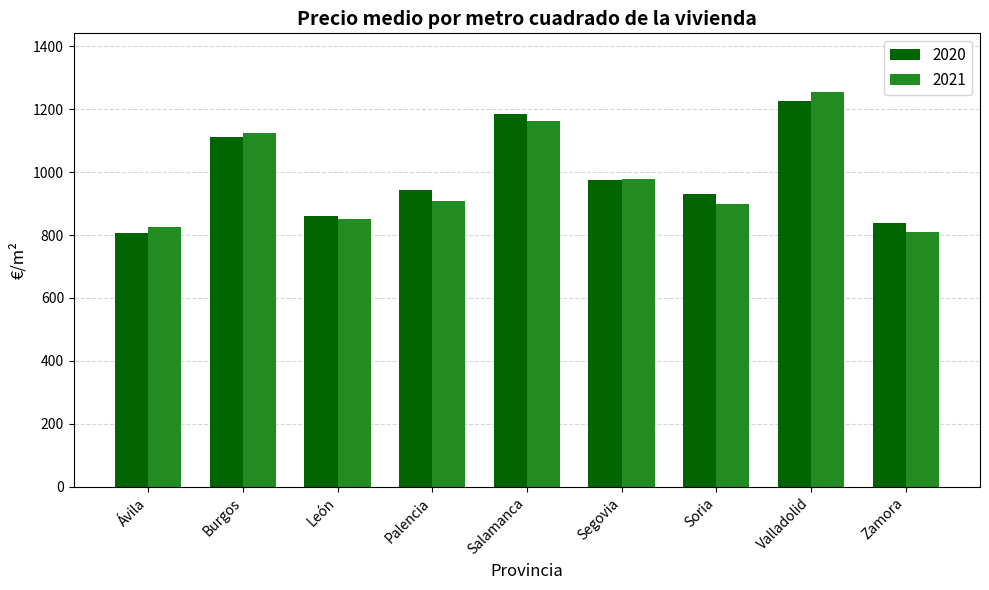

What is the sum of the 2020 values at Ávila and Soria?

1736.9